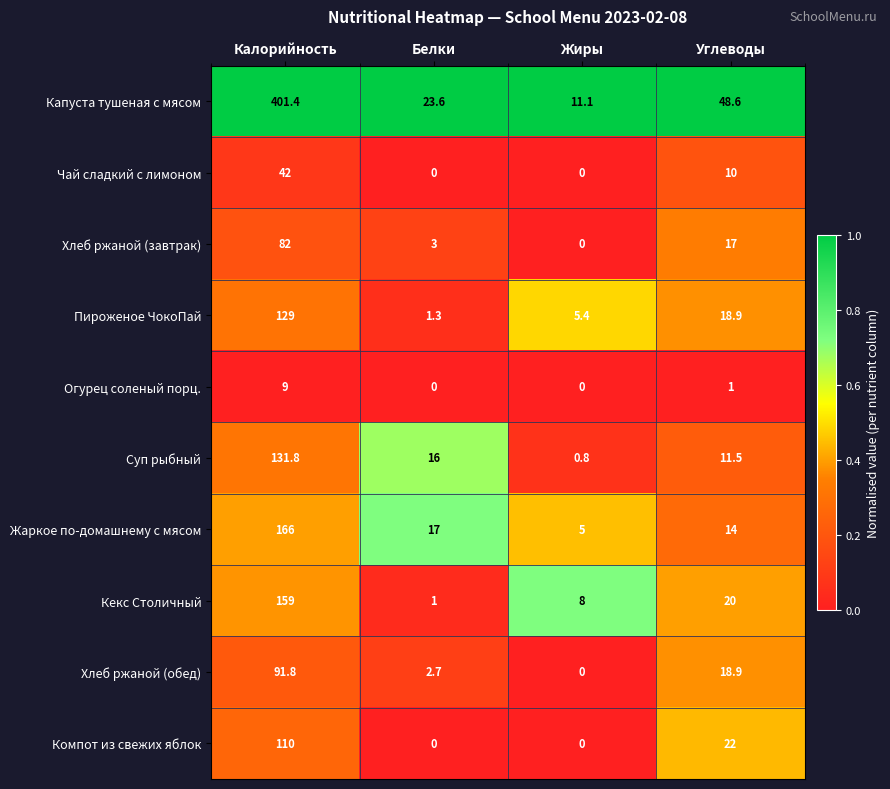

Count the number of categories in the chart.

4